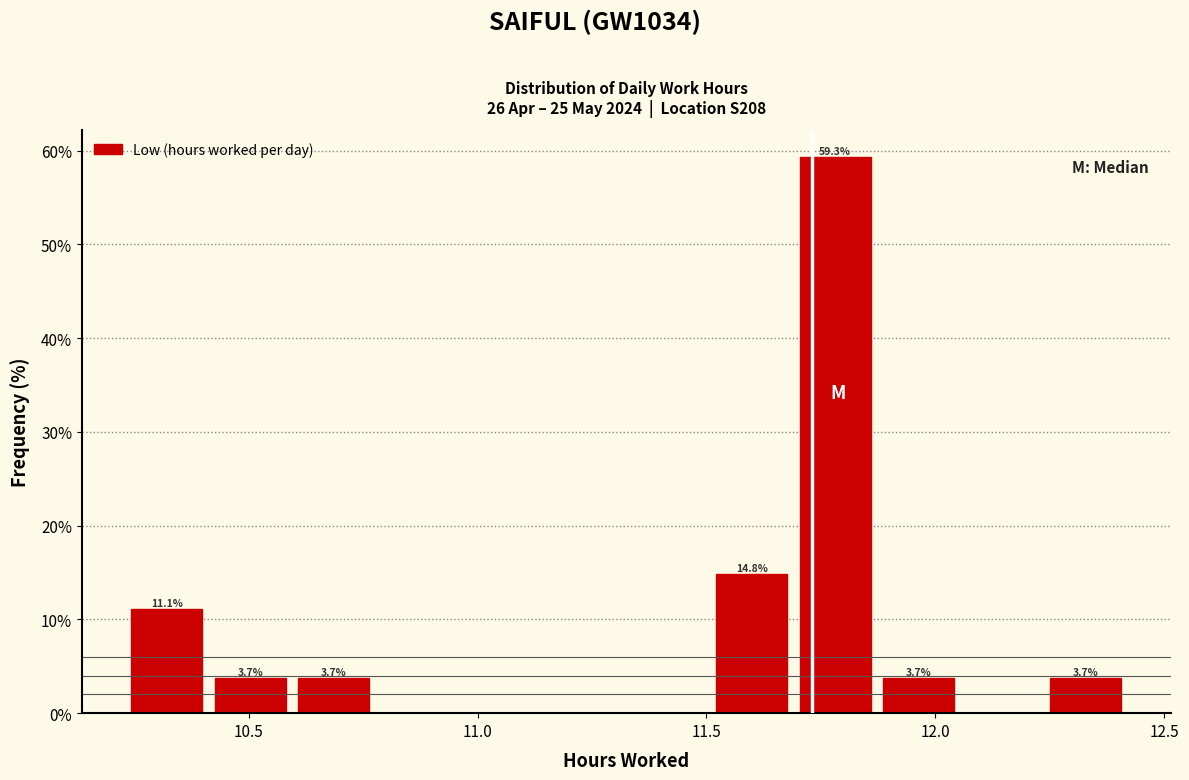

Around what value on the x-axis is the tallest bar? Give the approximate position of its centre, as read against the axis.

11.80